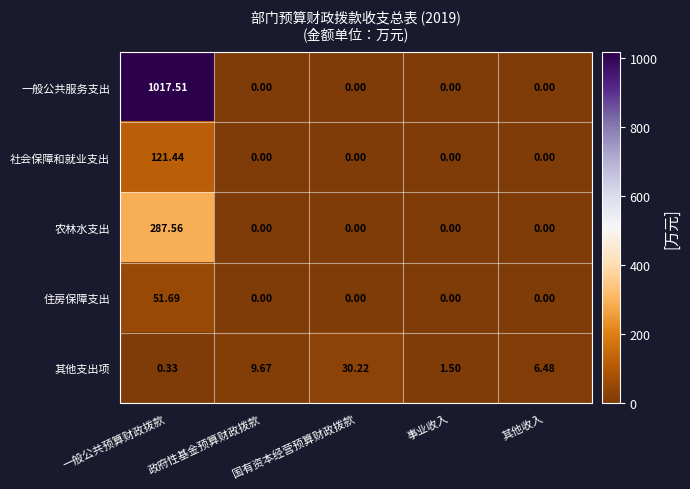

Which series has the largest total across all categories?

一般公共服务支出